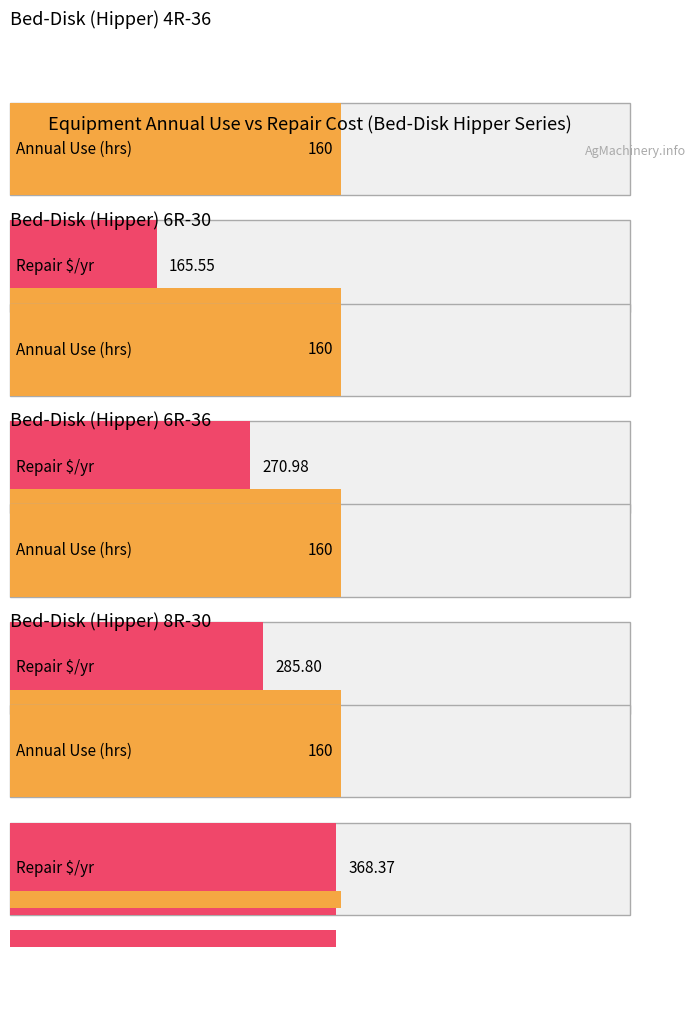

How many bars are there in total?

20